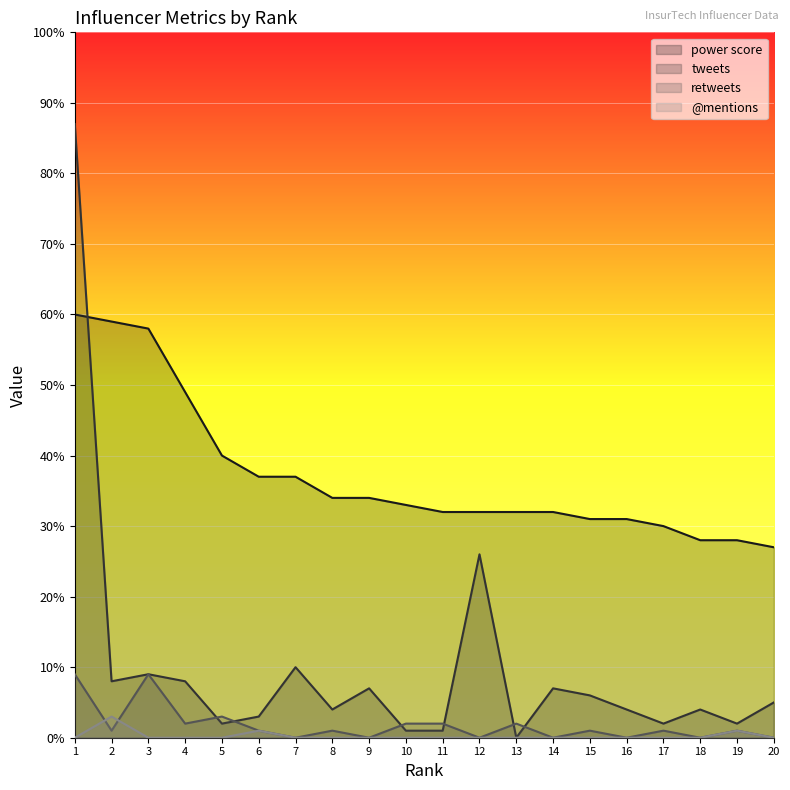

True or false: retweets has a value of -4 at 14.

False